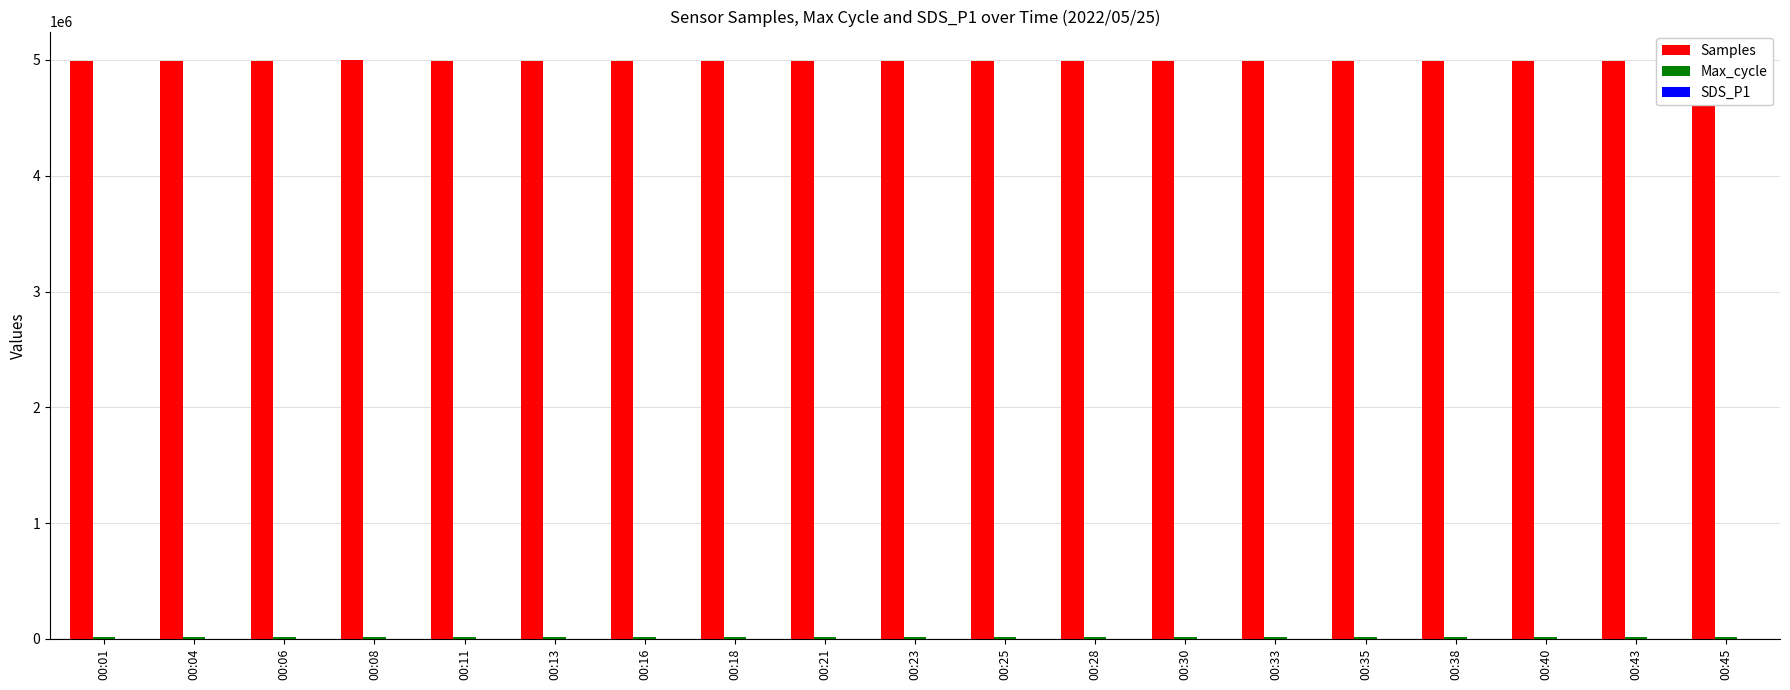

What is the maximum value shown in the chart?

4995864.0